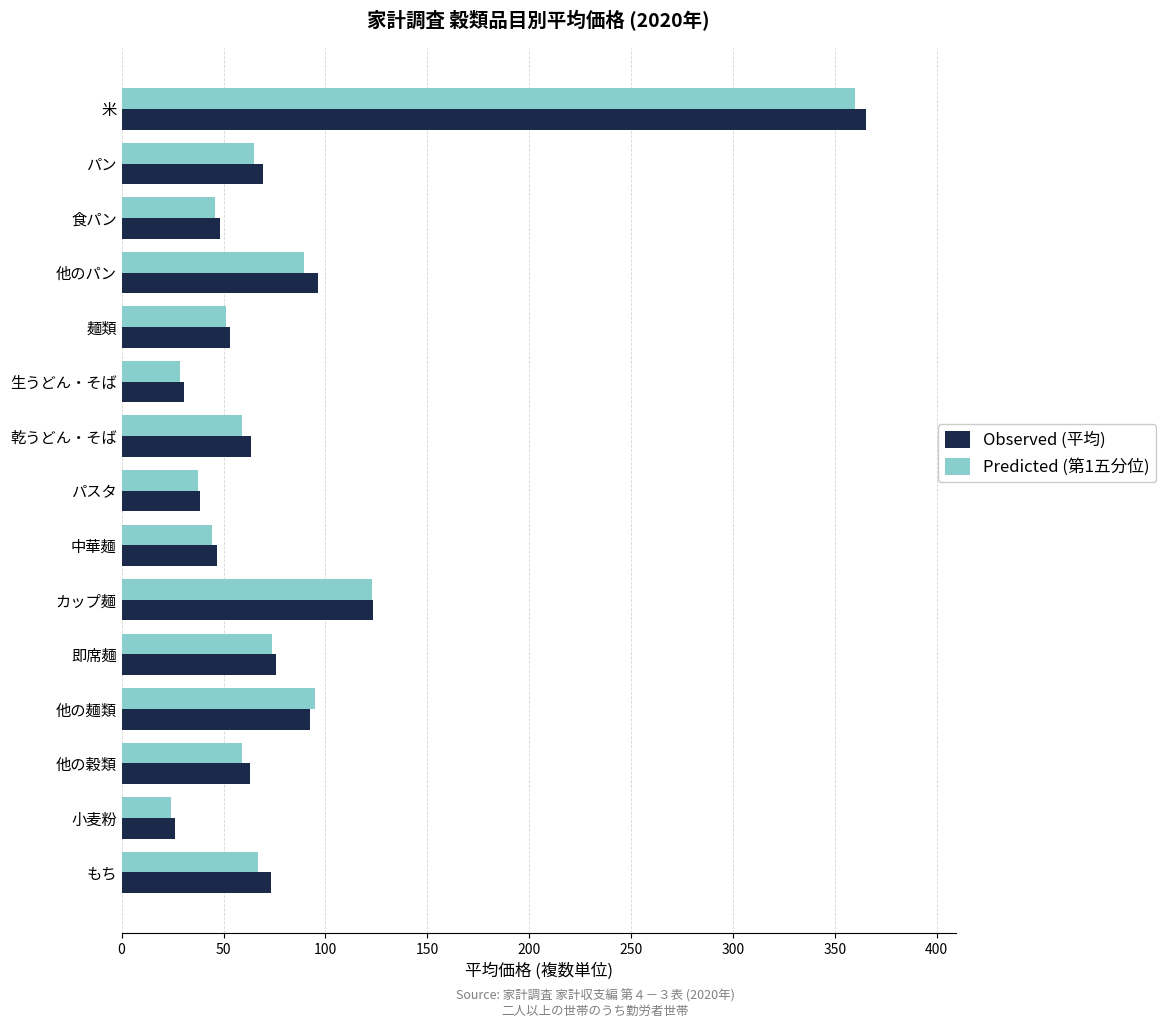

Which series has the widest spread of values?

Observed (平均)